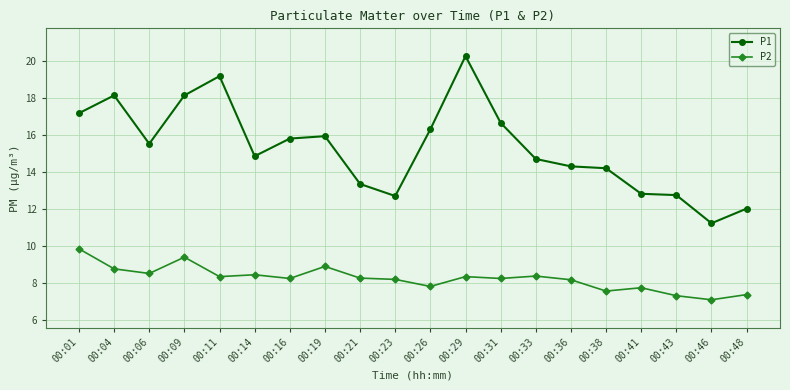

How many lines are shown in the chart?

2